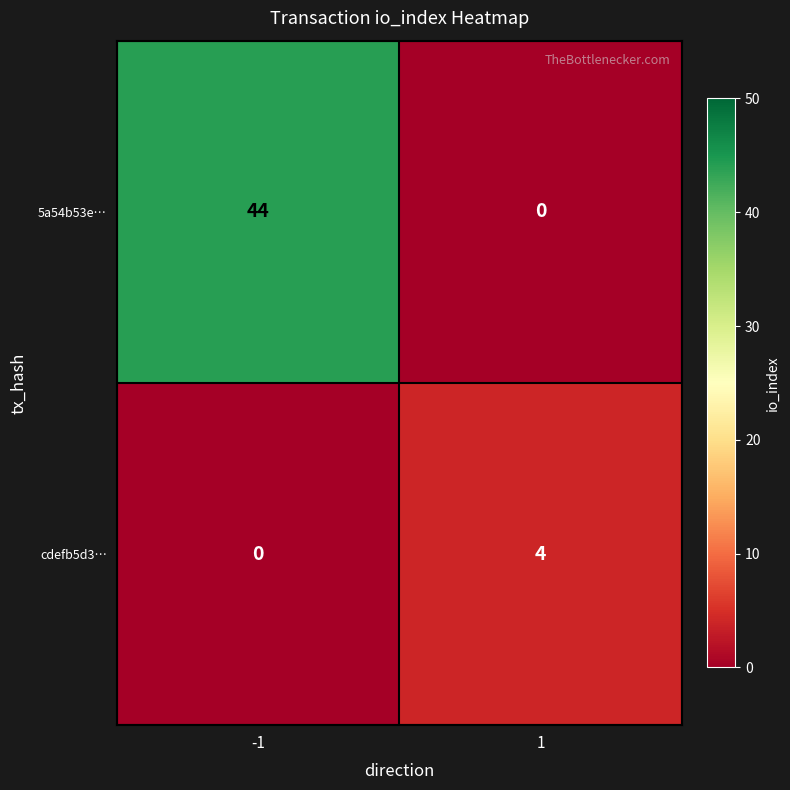

What is the sum of the cdefb5d3… values at 1 and -1?

4